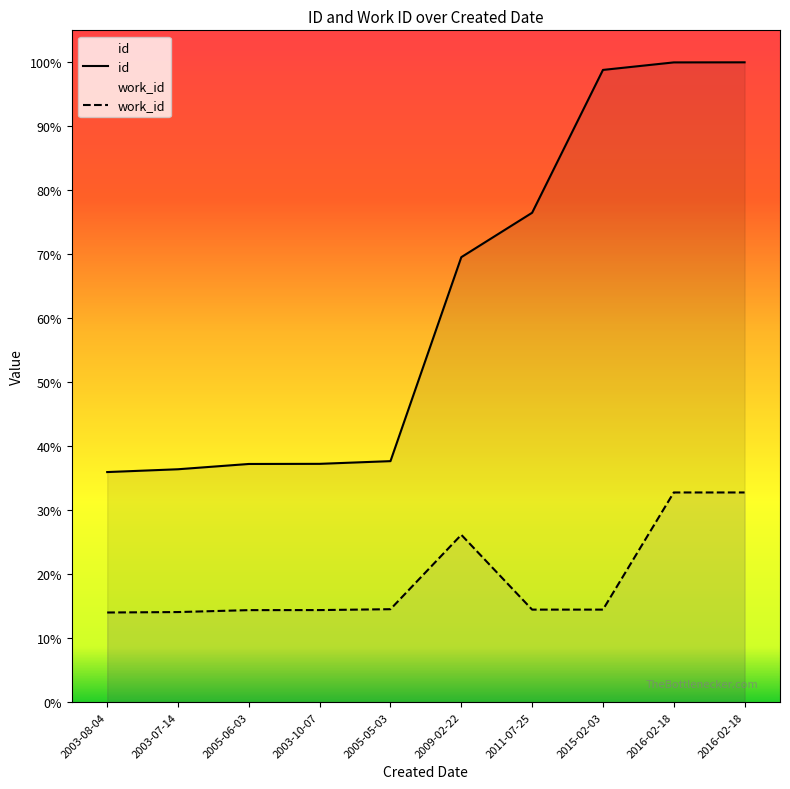

How many lines are shown in the chart?

2